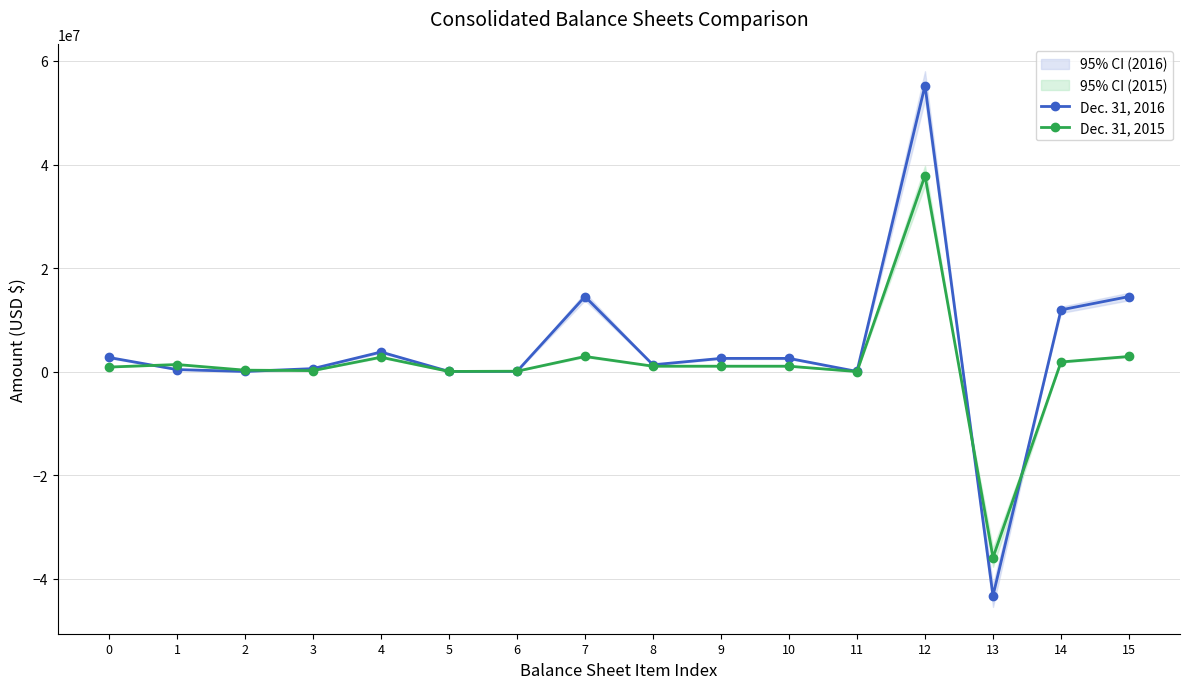

True or false: Dec. 31, 2015 has a value of 1877985 at 14.

True